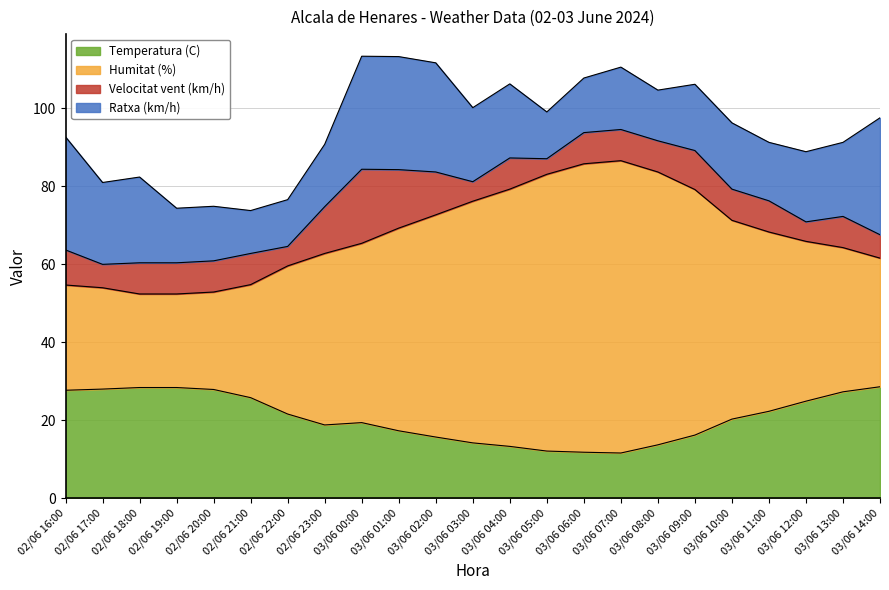

What is the total value across all series at 03/06 12:00?

88.9